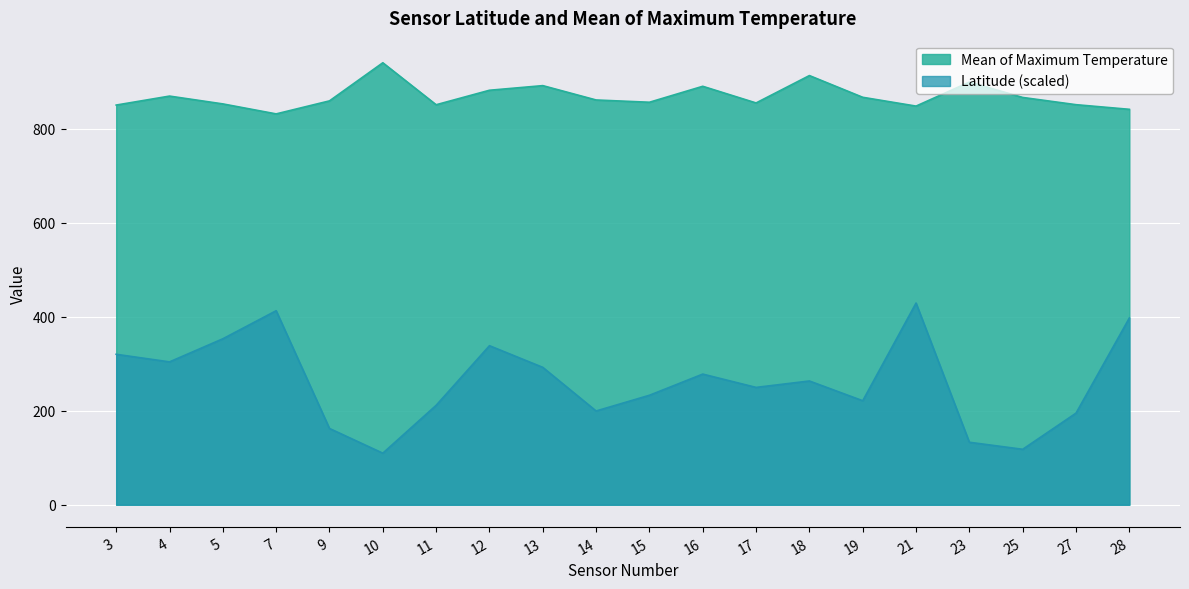

Reading left to right, transcribe all the data shown in this chart.

Latitude: 3=320.0	4=303.8	5=353.0	7=412.6	9=162.2	10=109.7	11=211.4	12=338.2	13=292.2	14=199.4	15=232.8	16=277.9	17=249.5	18=263.2	19=221.2	21=428.9	23=132.9	25=117.9	27=194.8	28=397.1
Mean of Maximum Temperature: 3=850.0	4=869.1	5=852.5	7=831.2	9=858.9	10=940.0	11=850.7	12=881.5	13=891.4	14=860.8	15=856.0	16=889.9	17=854.5	18=912.8	19=866.5	21=847.8	23=898.9	25=866.2	27=850.8	28=841.0